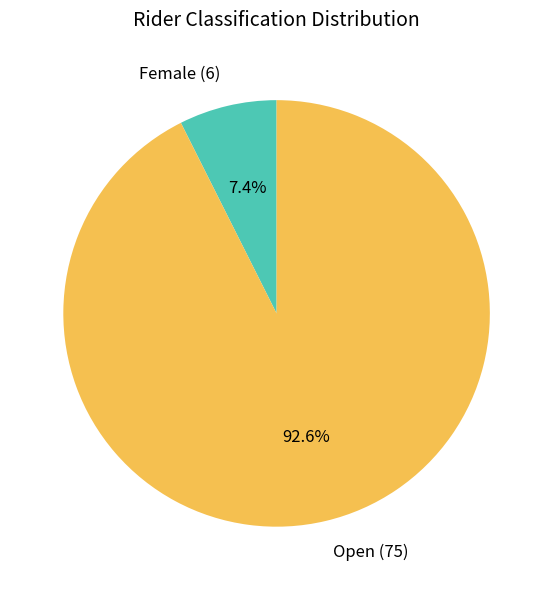

Rank the categories by value from highest to lowest.

Open, Female